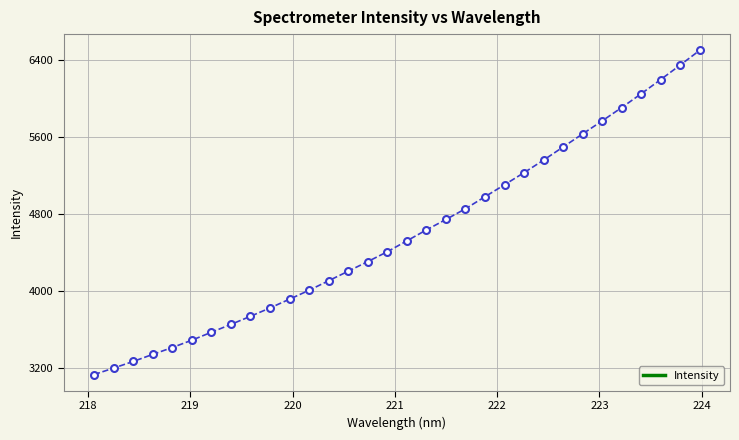

What is the maximum value shown in the chart?

6502.5